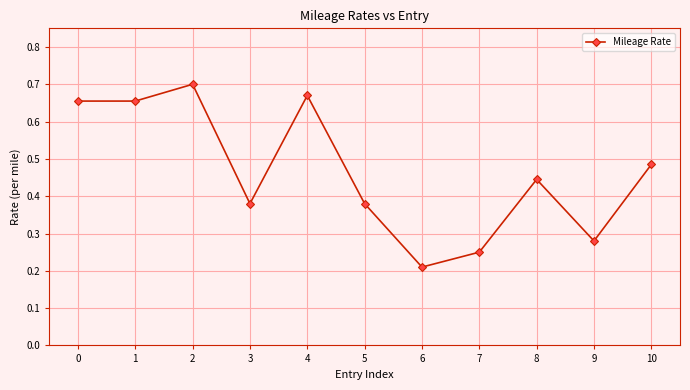

At which label is the value closest to 0?

6